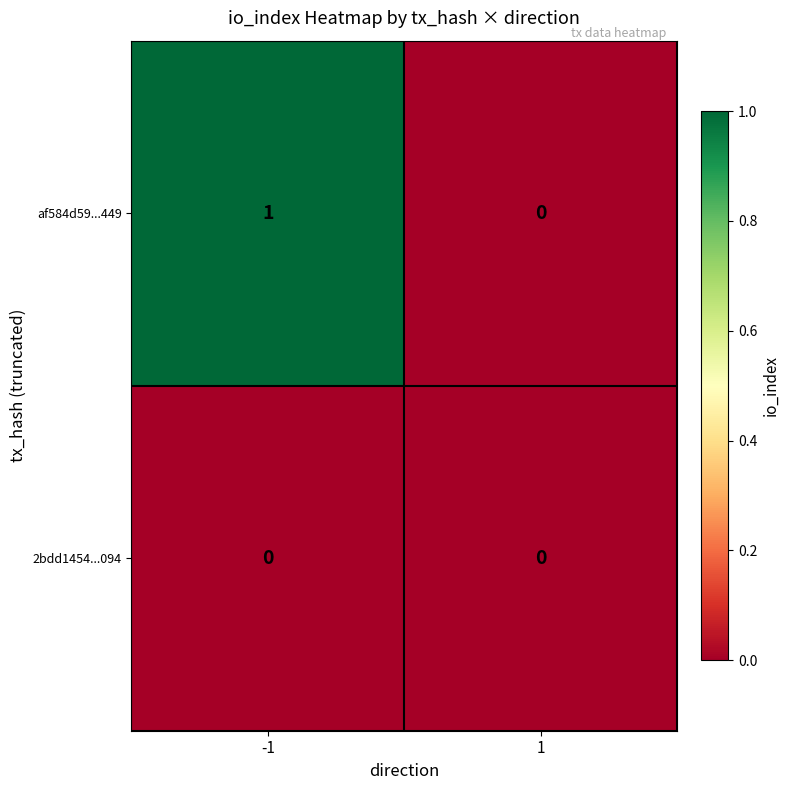

List the series in order of their overall mean, lowest first.

2bdd1454...094, af584d59...449